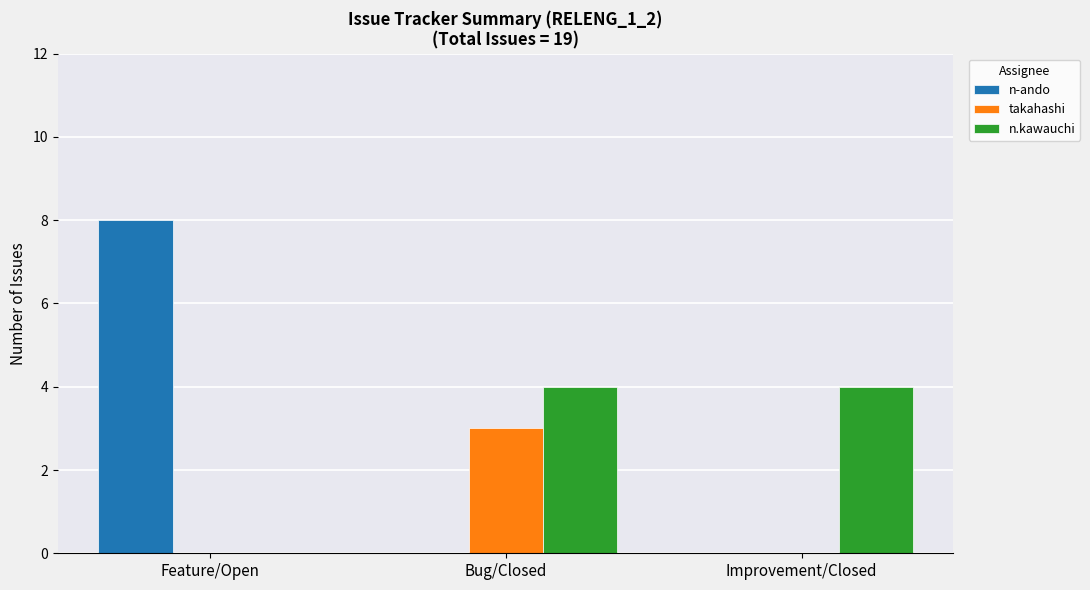

What is the total value across all series at Improvement/Closed?

4